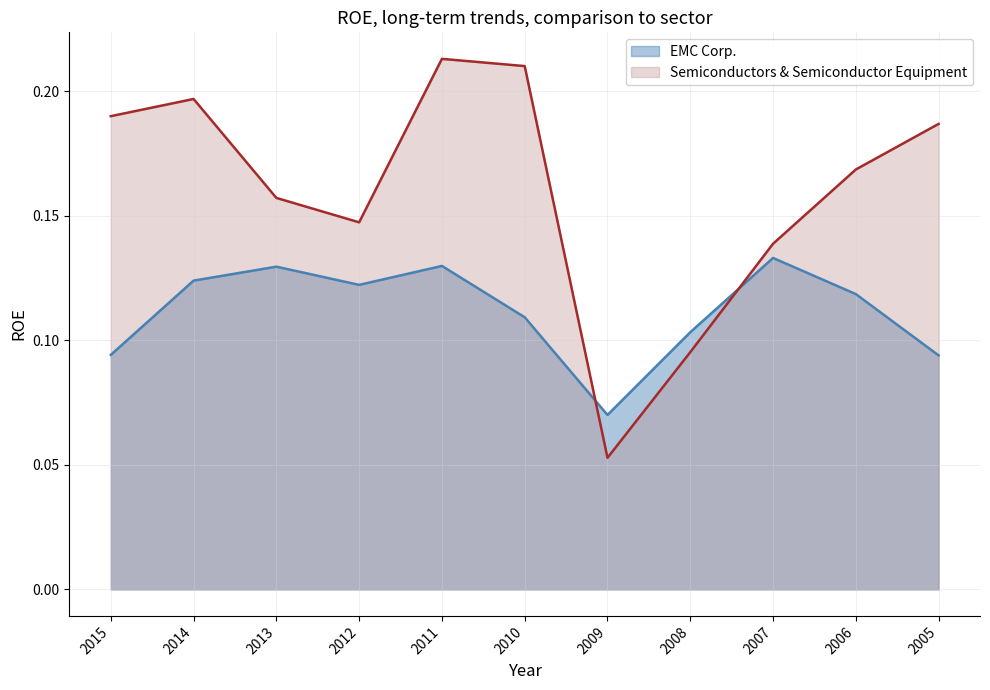

In EMC Corp., how many points are lower than both neighbors (excluding endpoints)?

2